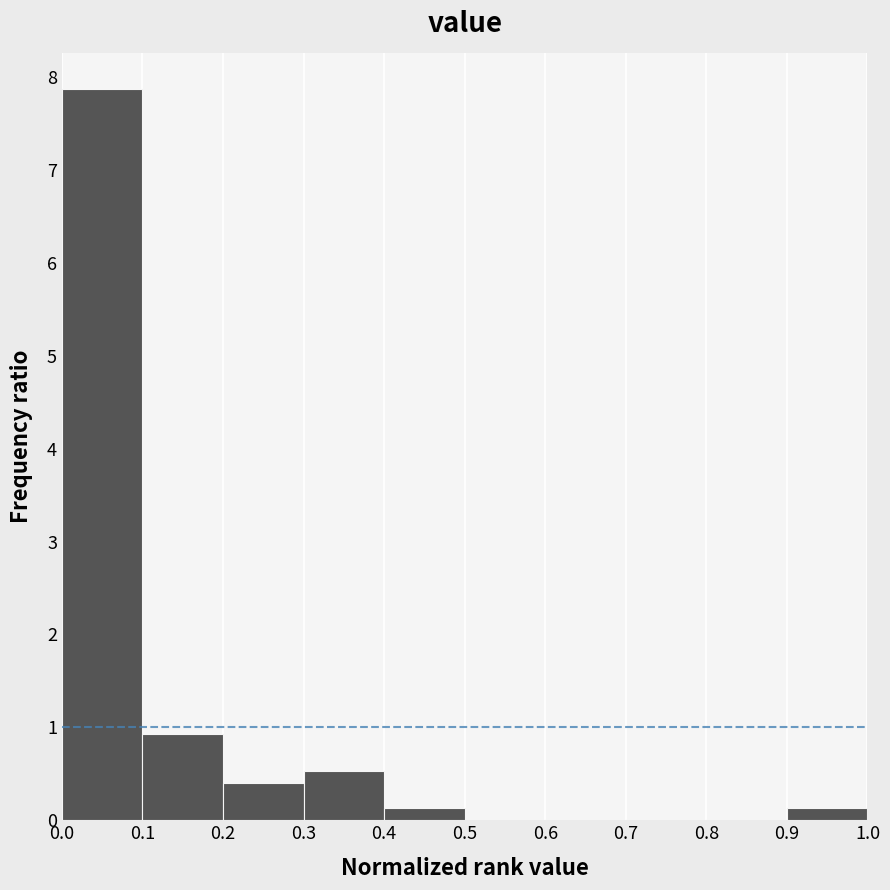

How tall is the bar that spans 0.2 to 0.3 on the x-axis? The values are not printed on the chart, so give them approximately, as read against the axis.

0.4